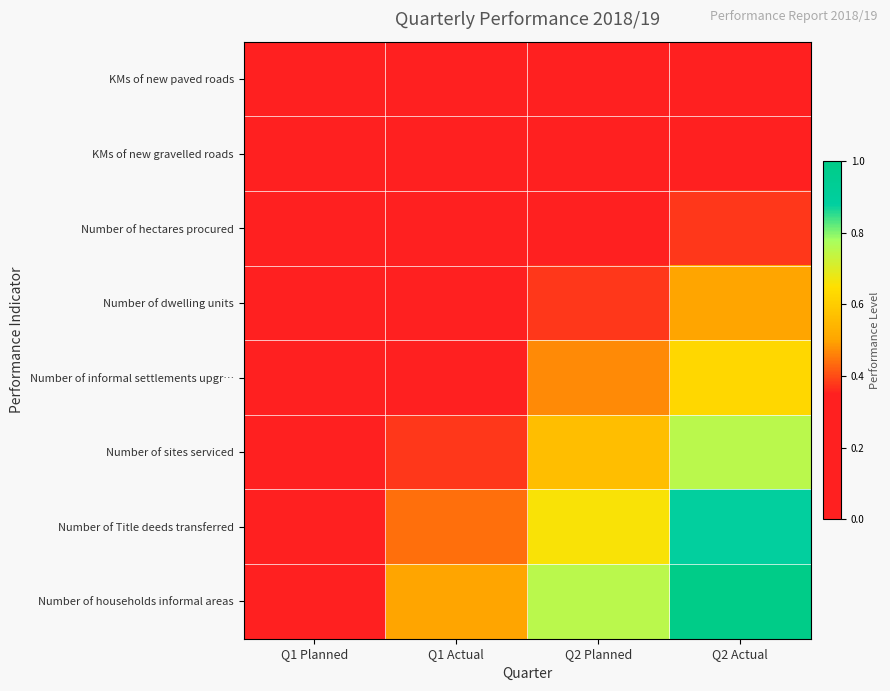

Which series has the largest total across all categories?

Number of households informal areas